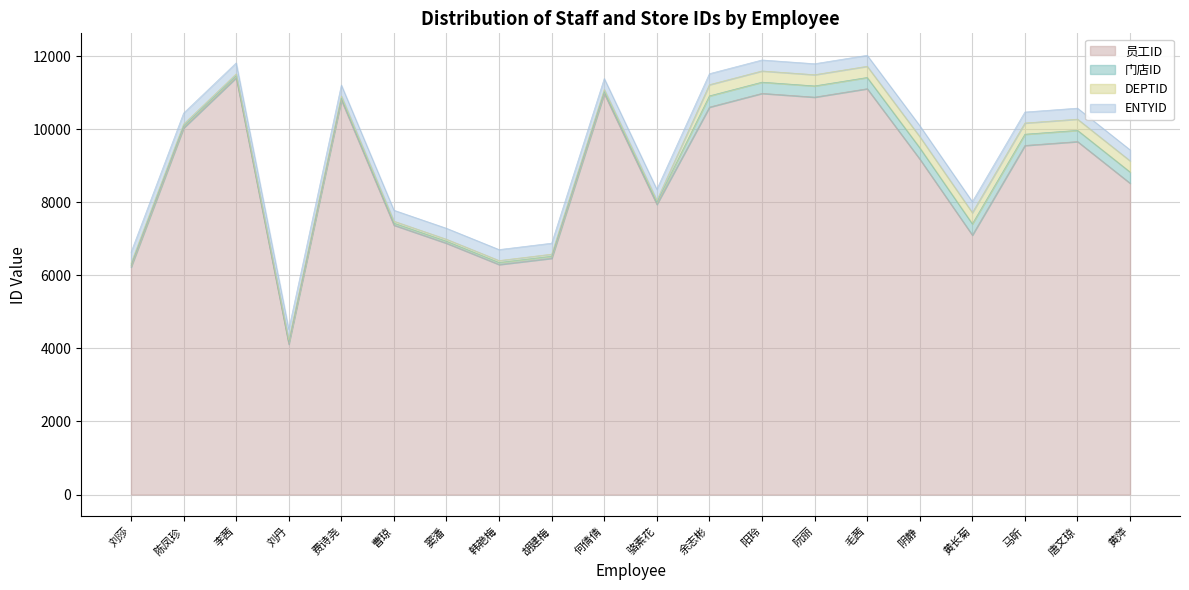

Which series has the largest total across all categories?

员工ID